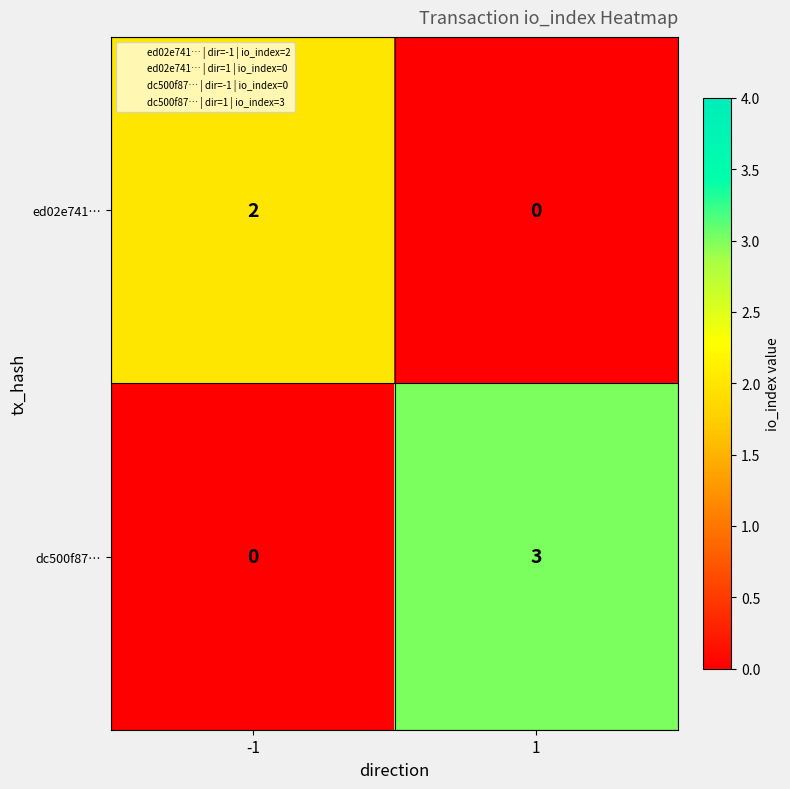

What is the difference between the maximum and minimum values in the dc500f87… series?

3